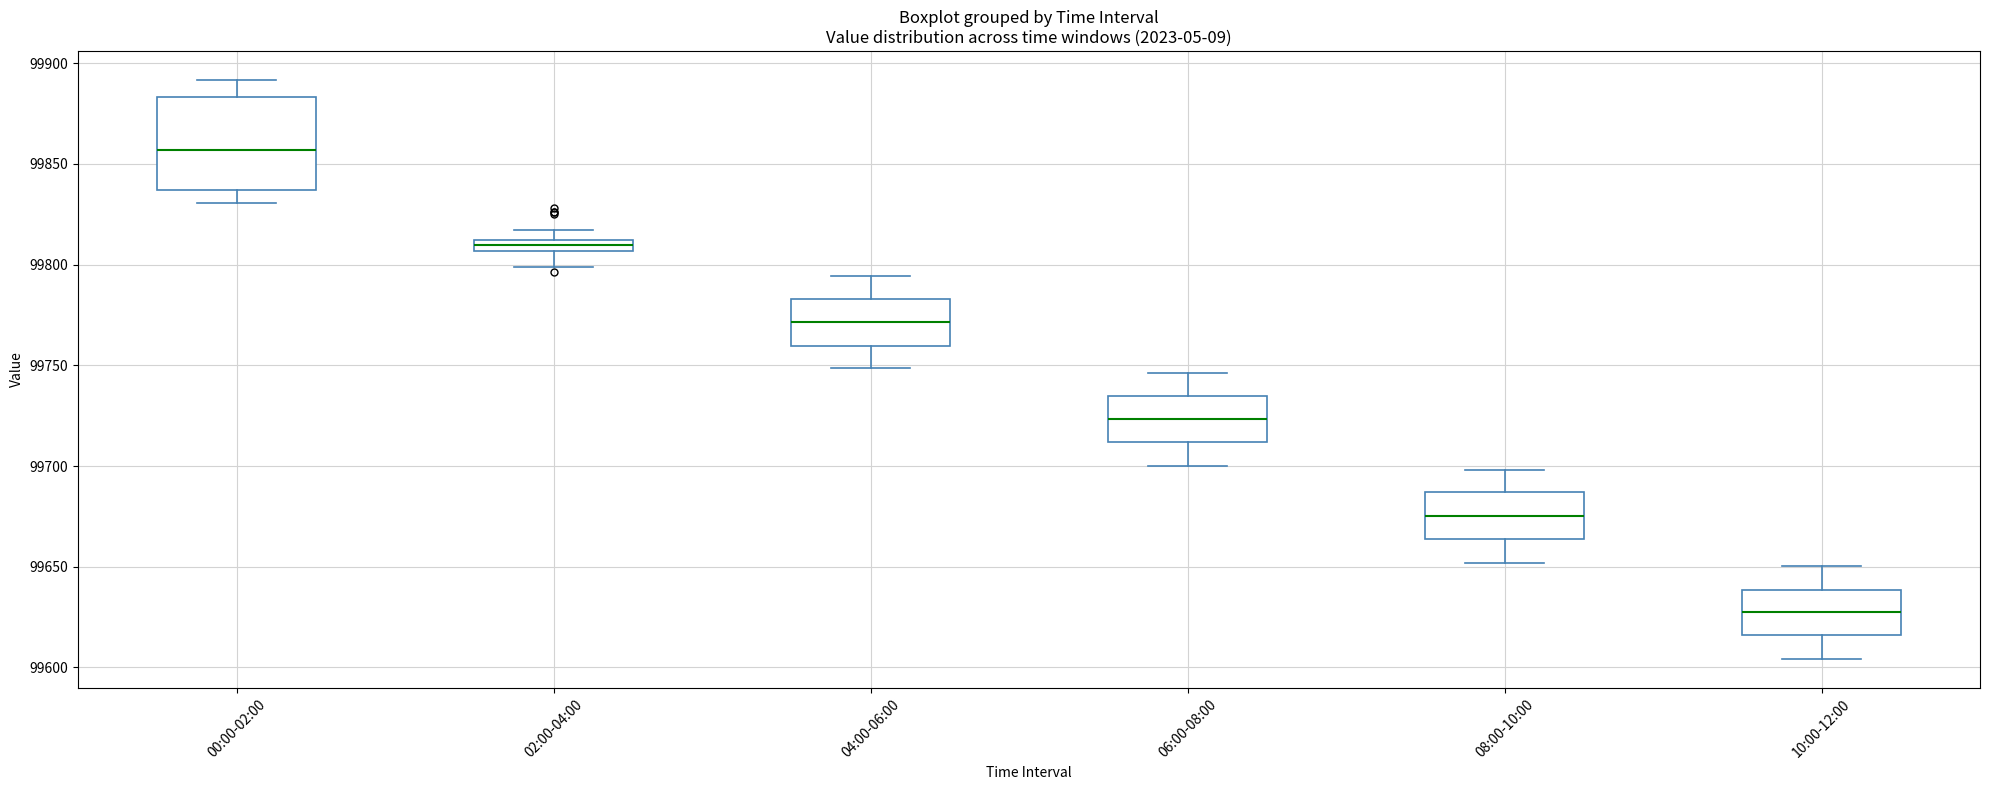

Which box is the tallest, from its lower edge to its upper edge?

00:00-02:00